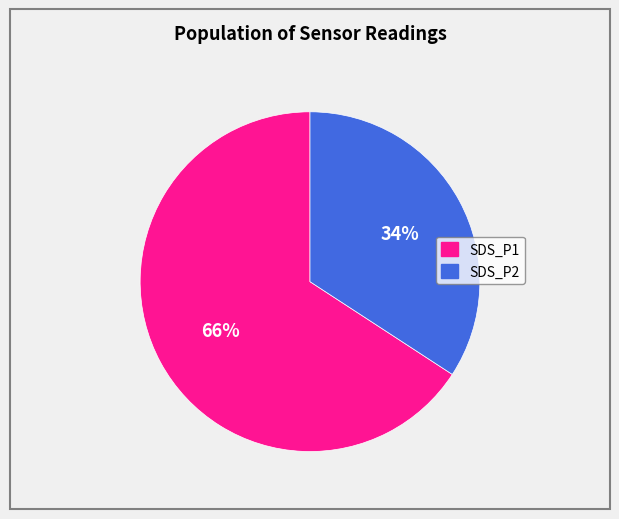

To the nearest percent, what percentage of the pie is SDS_P2?

34%